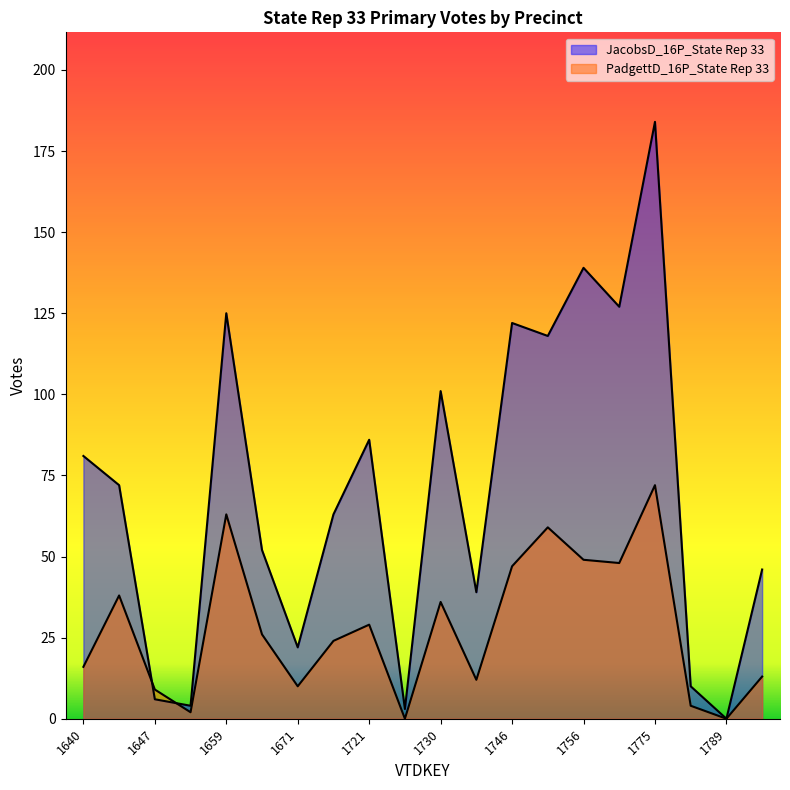

List the series in order of their overall mean, lowest first.

PadgettD_16P_State Rep 33, JacobsD_16P_State Rep 33